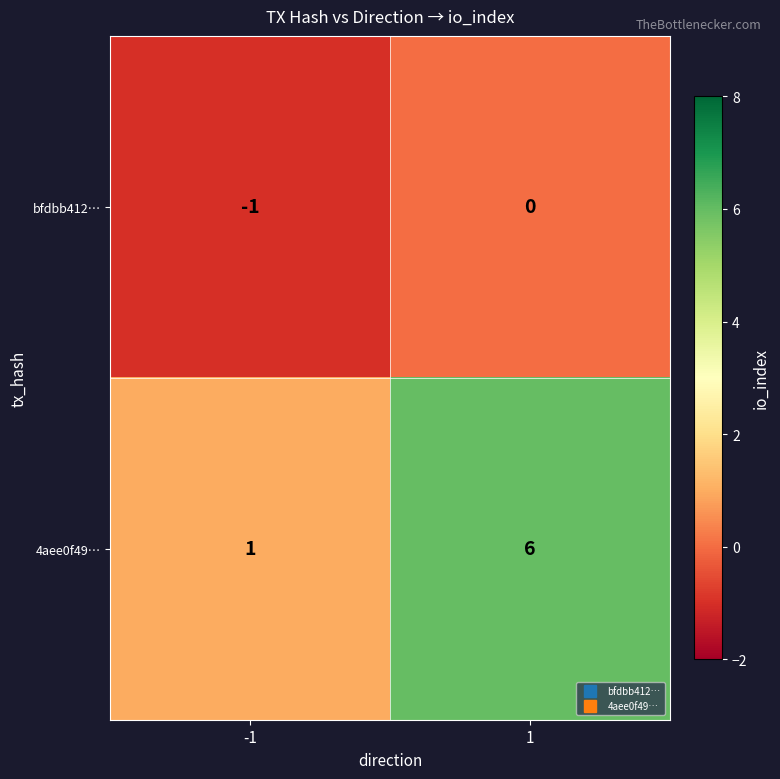

Which series changed the most between -1 and 1?

4aee0f49…